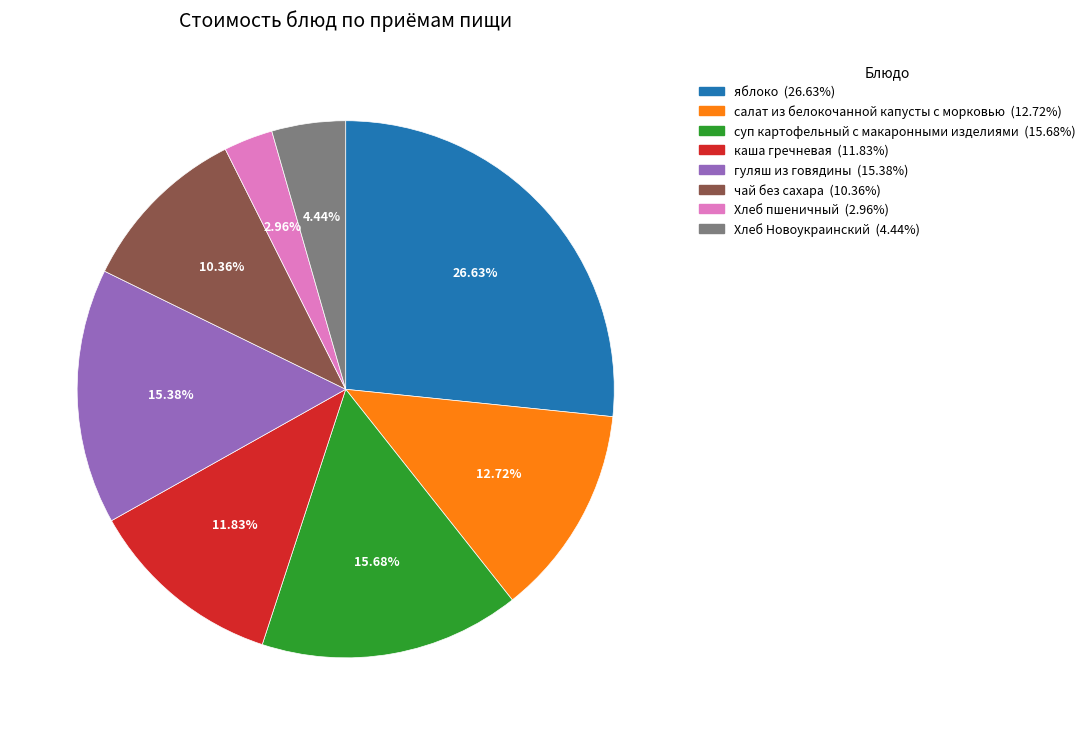

To the nearest percent, what is the difference between the каша гречневая and чай без сахара slice percentages?

1%